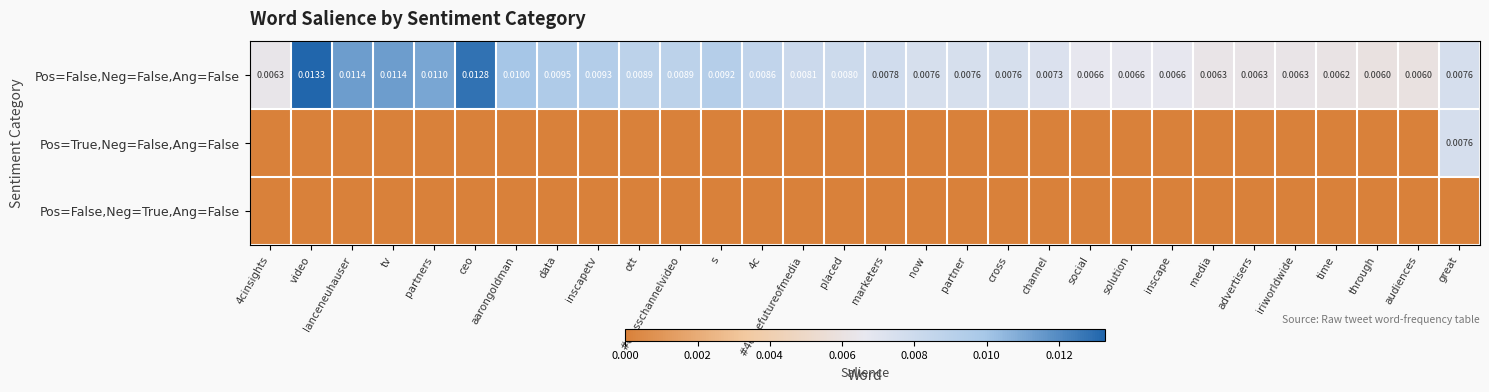

List the series in order of their peak value, lowest first.

Pos=False,Neg=True,Ang=False, Pos=True,Neg=False,Ang=False, Pos=False,Neg=False,Ang=False